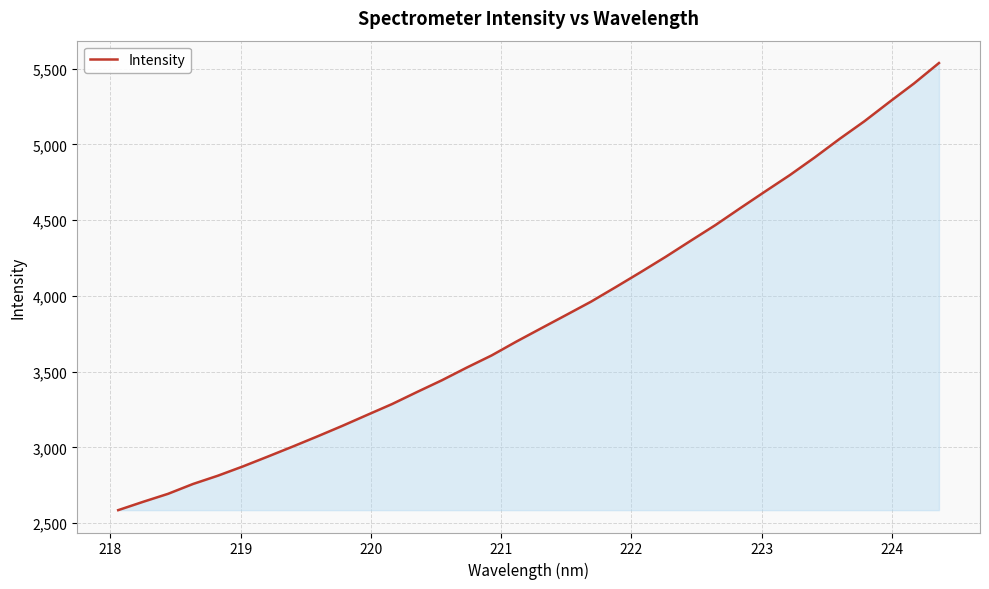

What is the smallest value displayed?

2586.3